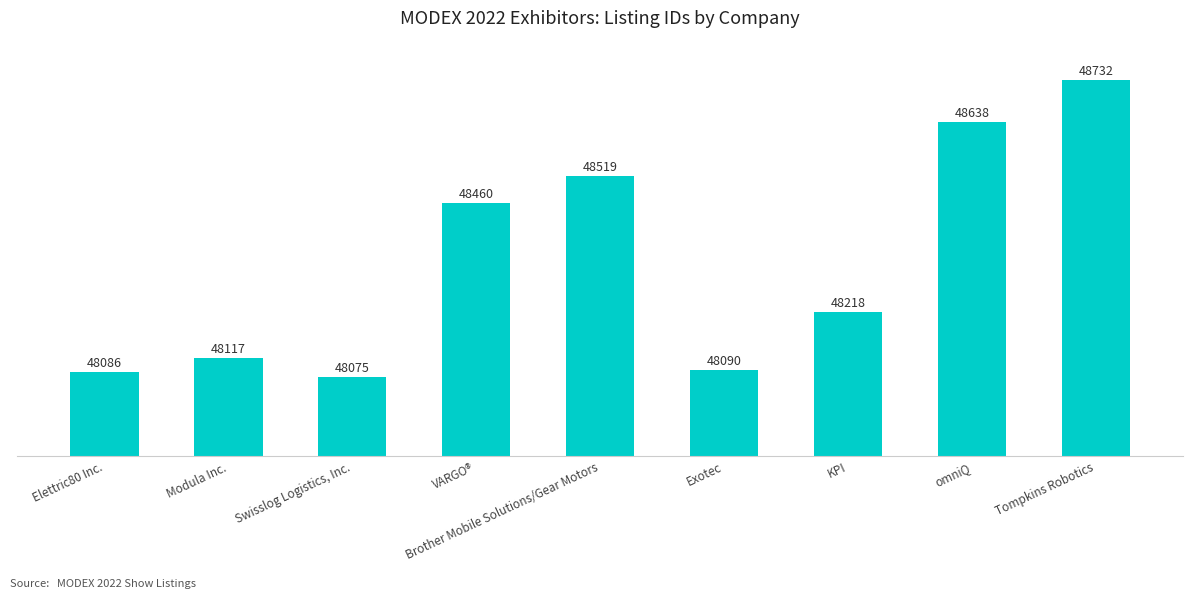

What is the change in value from Brother Mobile Solutions/Gear Motors to Exotec?

-429